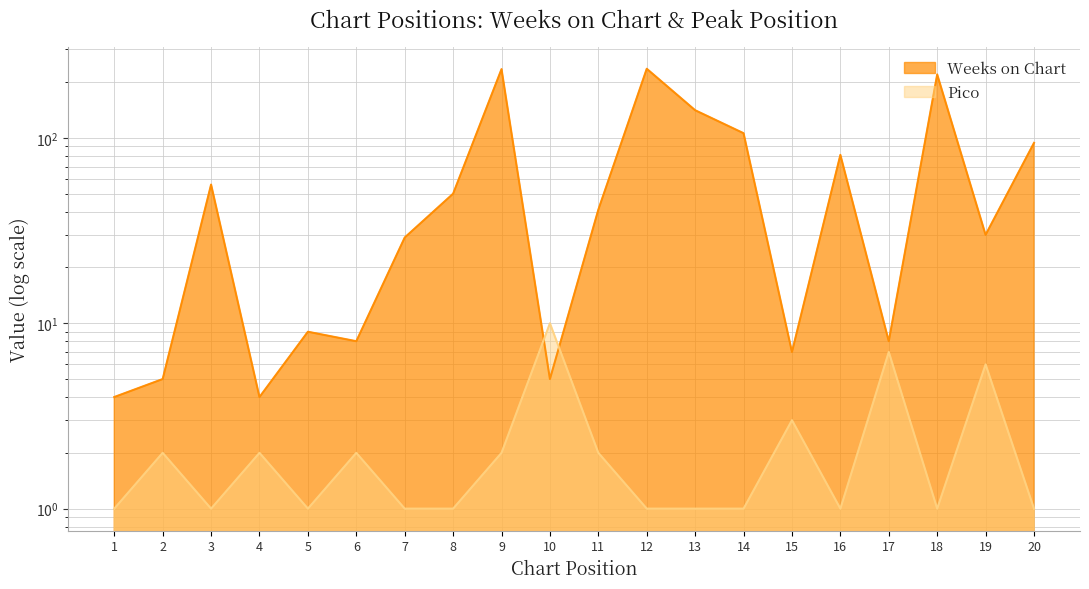

What is the difference between the highest and lowest values at 8?

49